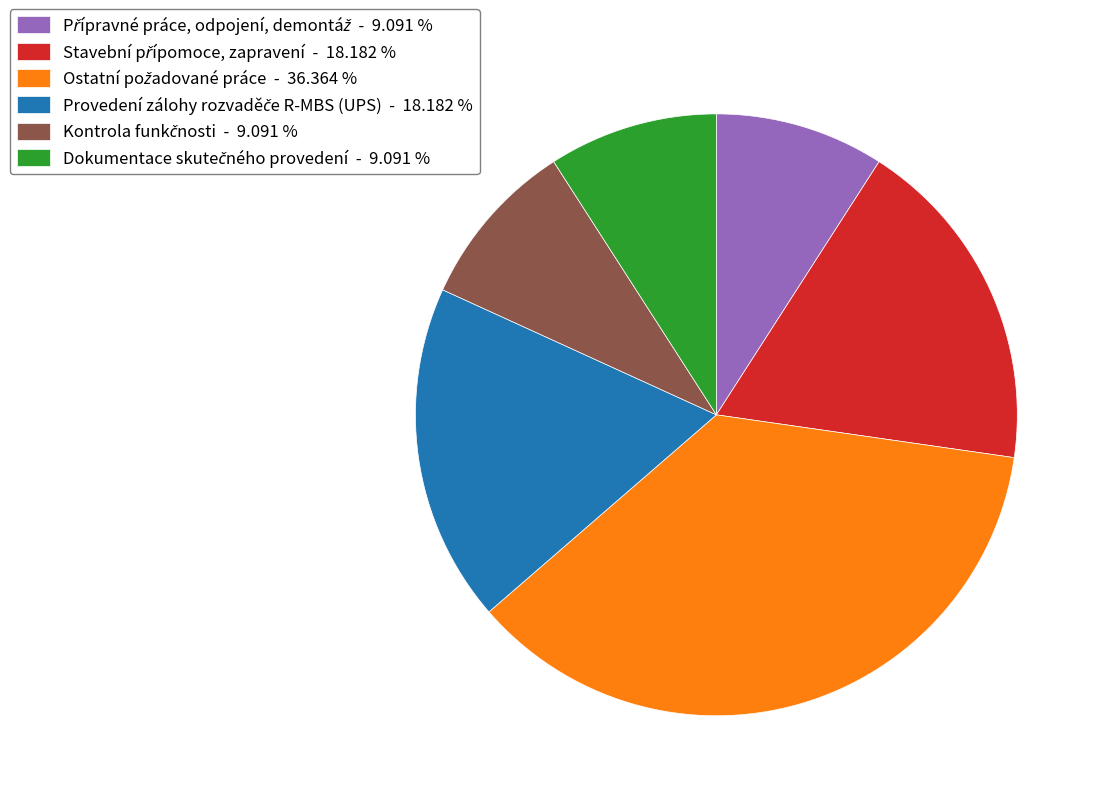

Is there any slice that represents more than half of the pie?

No